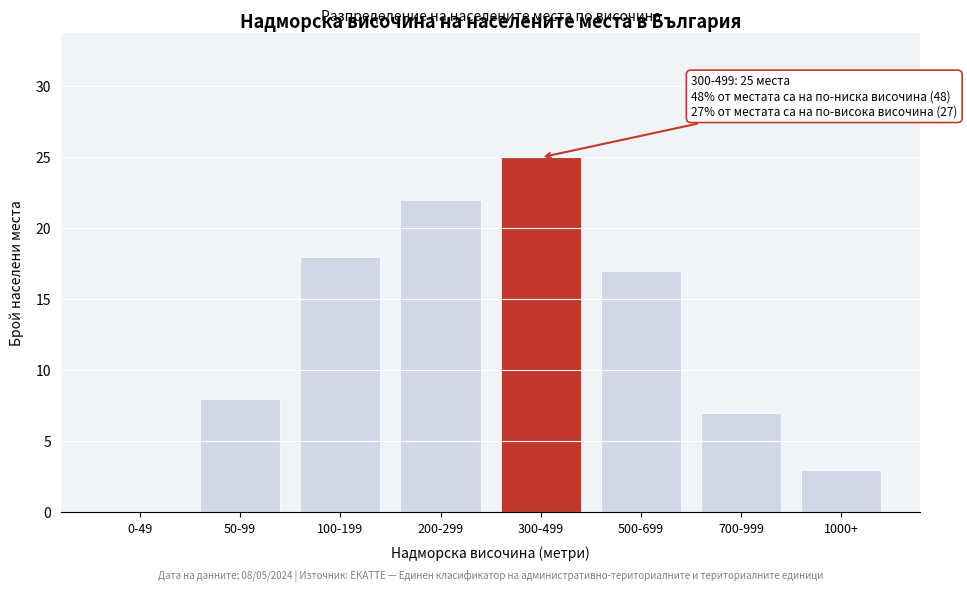

Reading right to left, what are all the values shown in this chart?

1000+=3	700-999=7	500-699=17	300-499=25	200-299=22	100-199=18	50-99=8	0-49=0